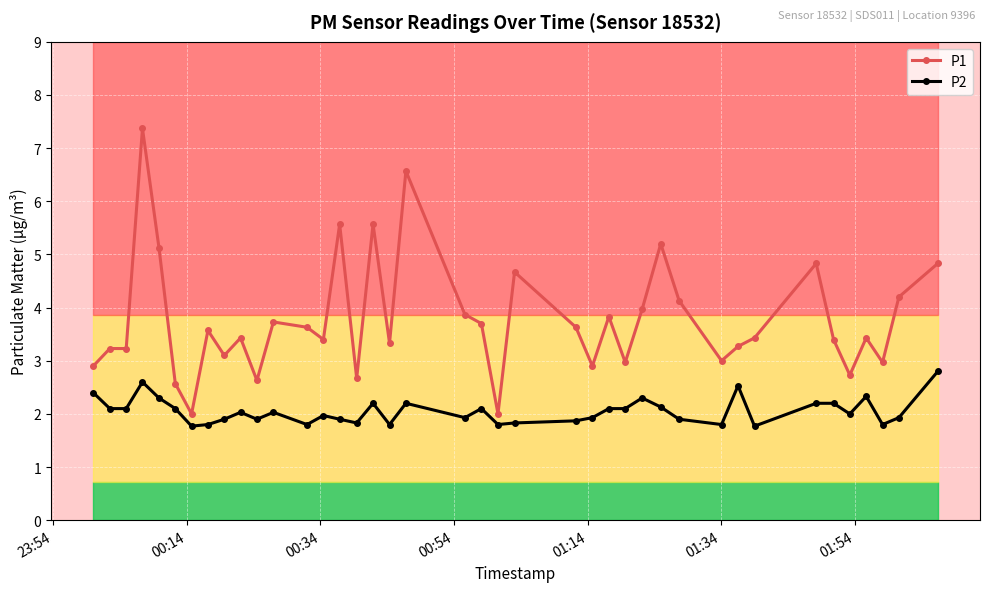

Which series has the largest total across all categories?

P1